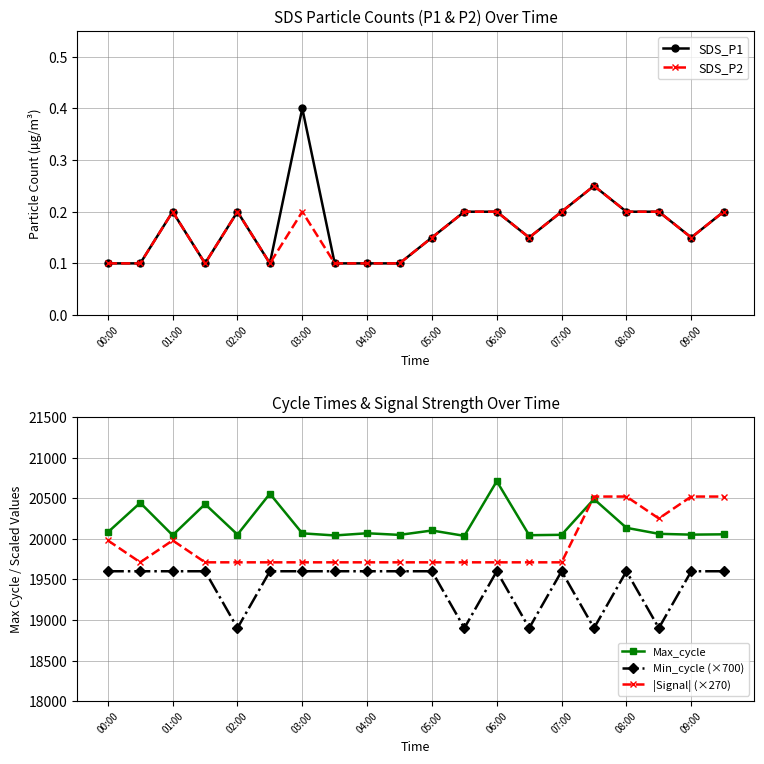

Which category has the highest value in the Max_cycle series?

06:00